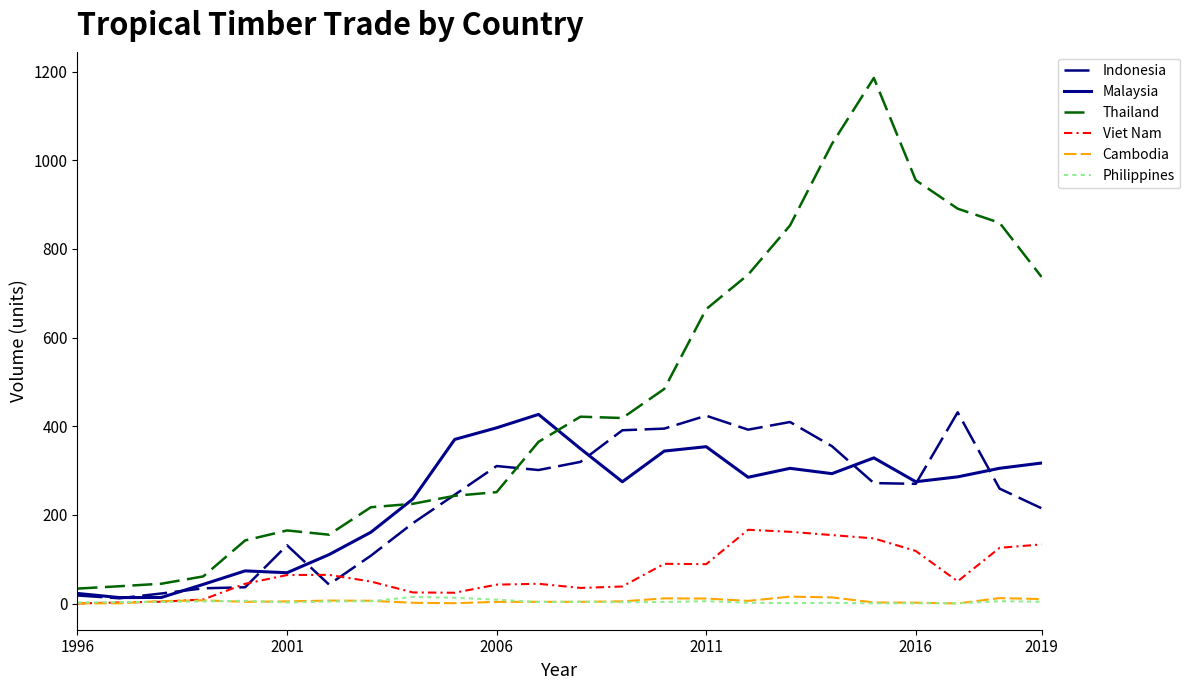

True or false: Thailand and Philippines cross at least once.

False